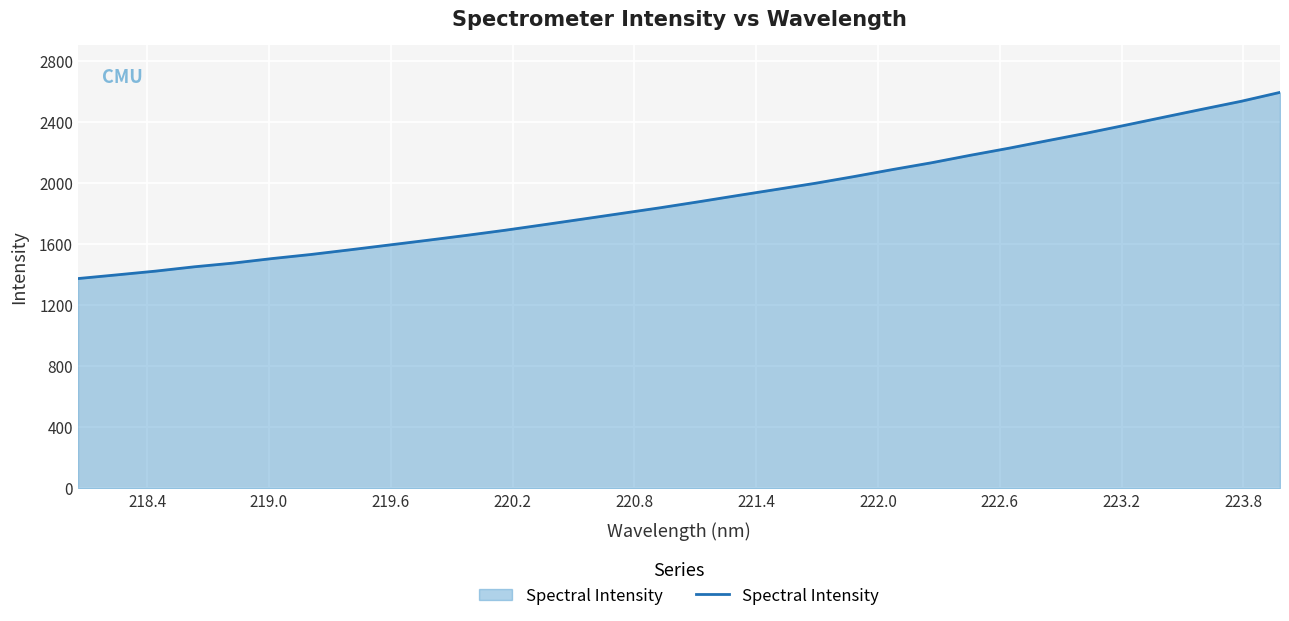

What is the minimum value shown in the chart?

1373.0